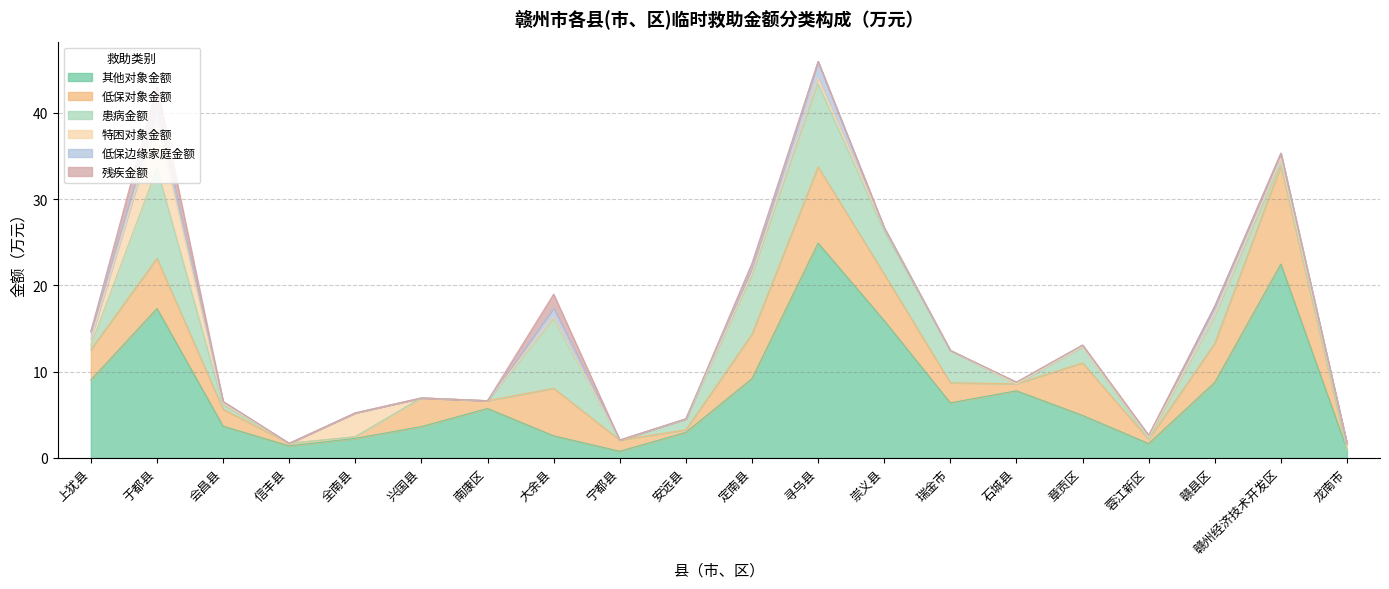

How many lines are shown in the chart?

6